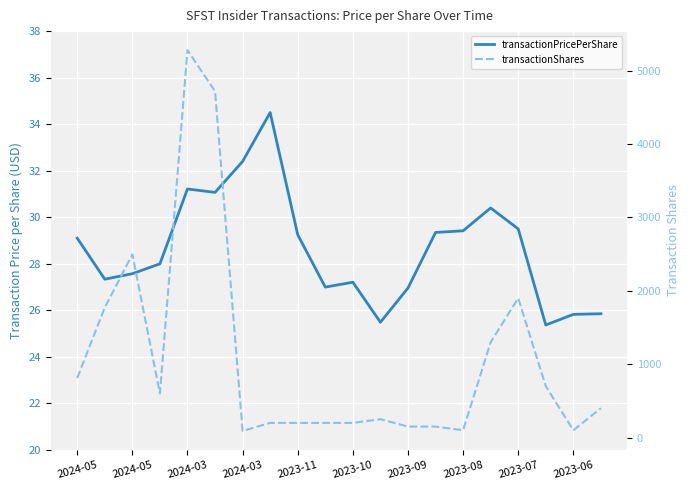

Reading left to right, transcribe all the data shown in this chart.

transactionPricePerShare: 29.1	27.3	27.6	28.0	31.2	31.1	32.4	34.5	29.2	27.0	27.2	25.5	27.0	29.3	29.4	30.4	29.5	25.4	25.8	25.9
transactionShares: 812.0	1771.0	2497.0	600.0	5280.0	4720.0	90.0	200.0	200.0	200.0	200.0	250.0	150.0	150.0	100.0	1300.0	1900.0	700.0	100.0	400.0